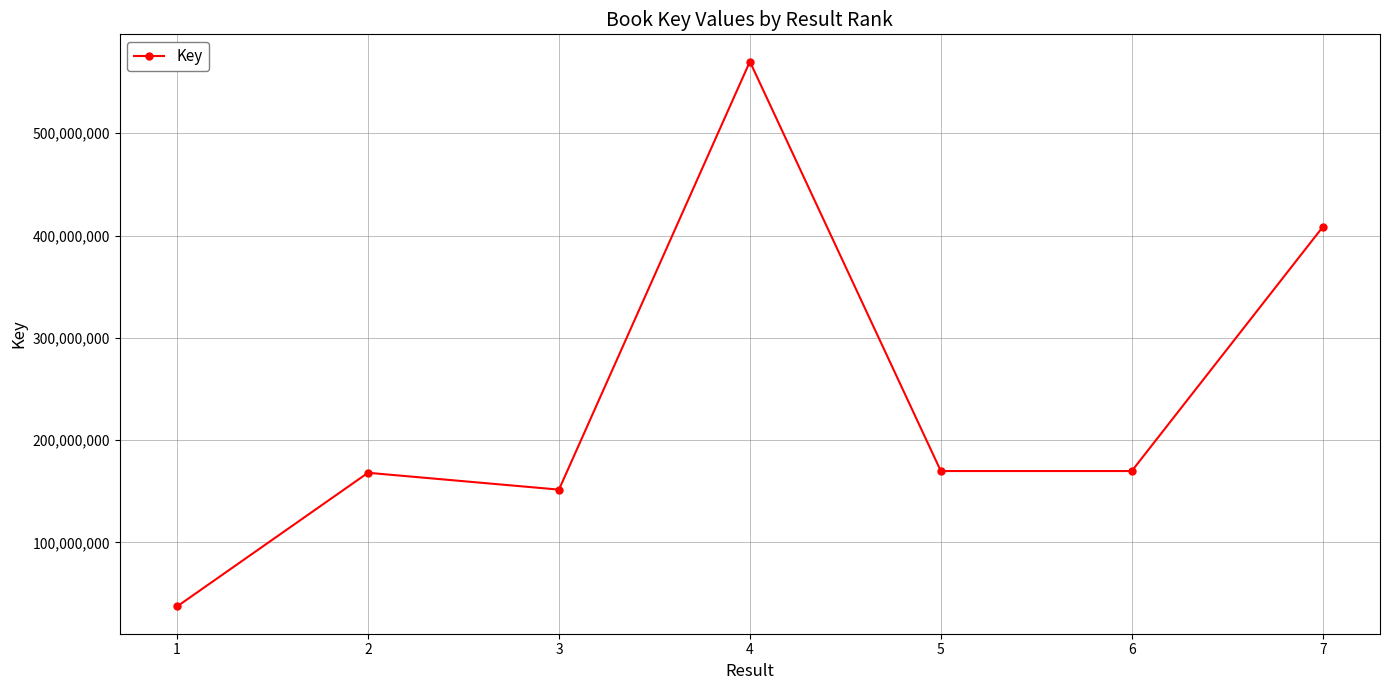

Is it true that the value at 5 is 251892715?

False